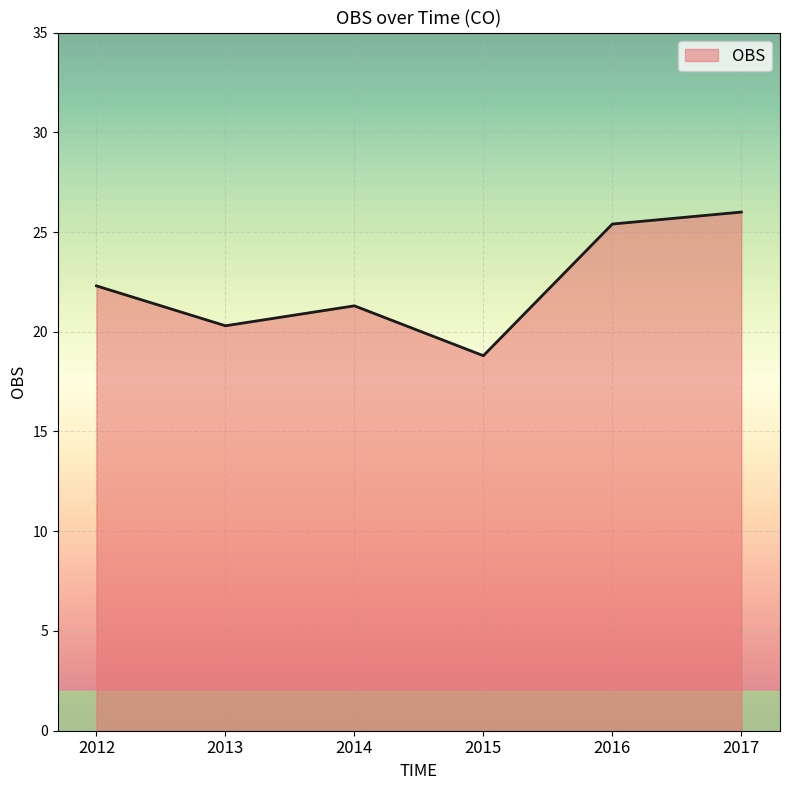

What is the change in value from 2012 to 2013?

-2.0